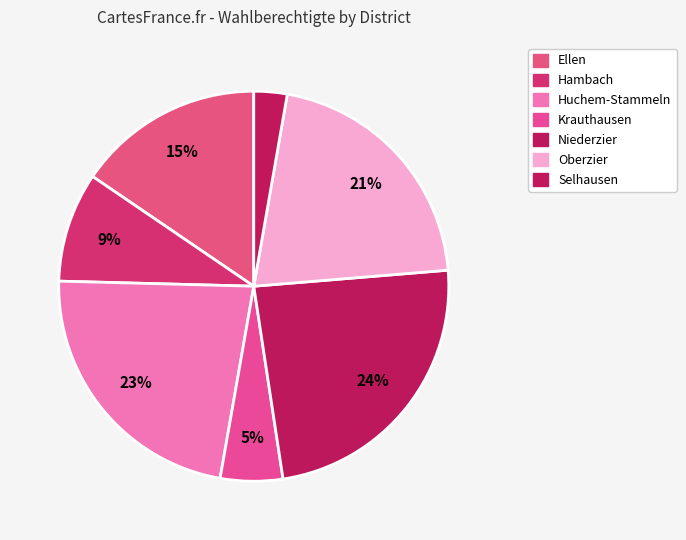

Do Hambach and Niederzier together represent more than half of the pie?

No